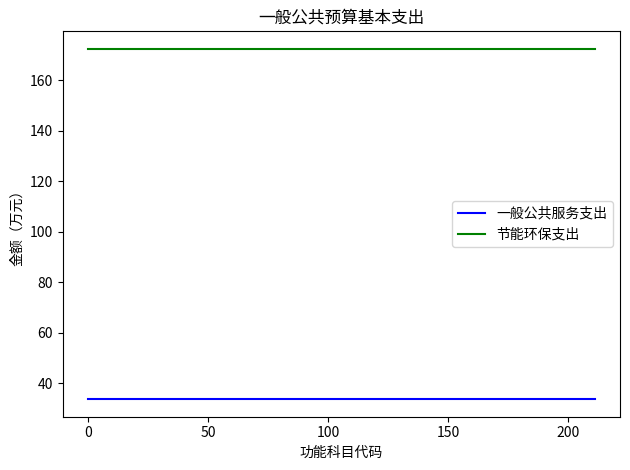

What are all the series names shown in the legend?

一般公共服务支出, 节能环保支出